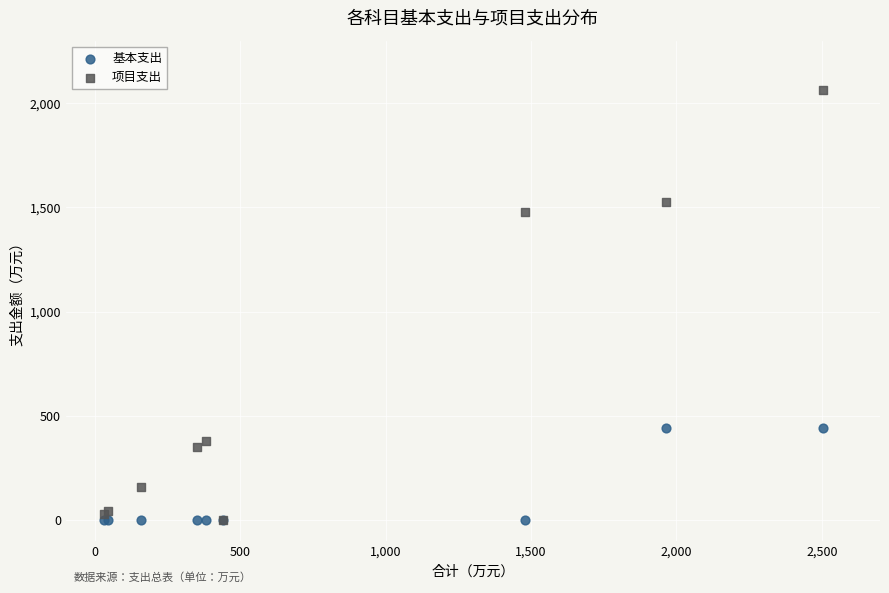

In the 项目支出 series, what Y value is closest to 1031?

1479.6